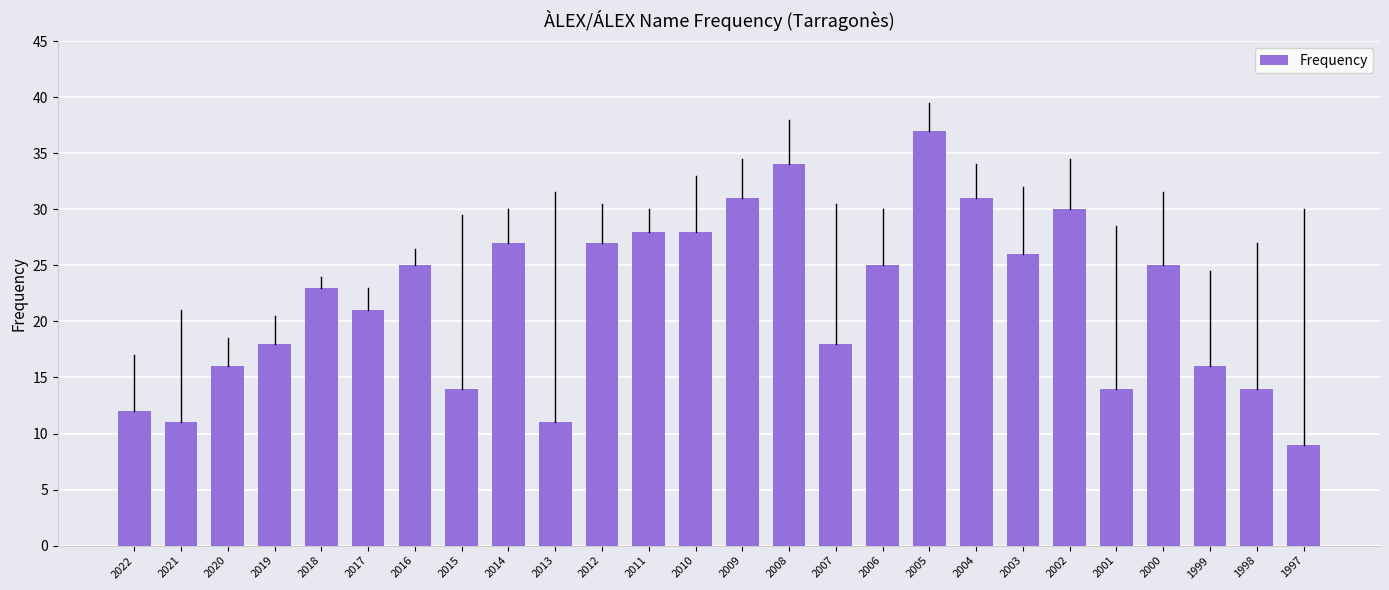

At which category does the chart reach its minimum across all series?

1997